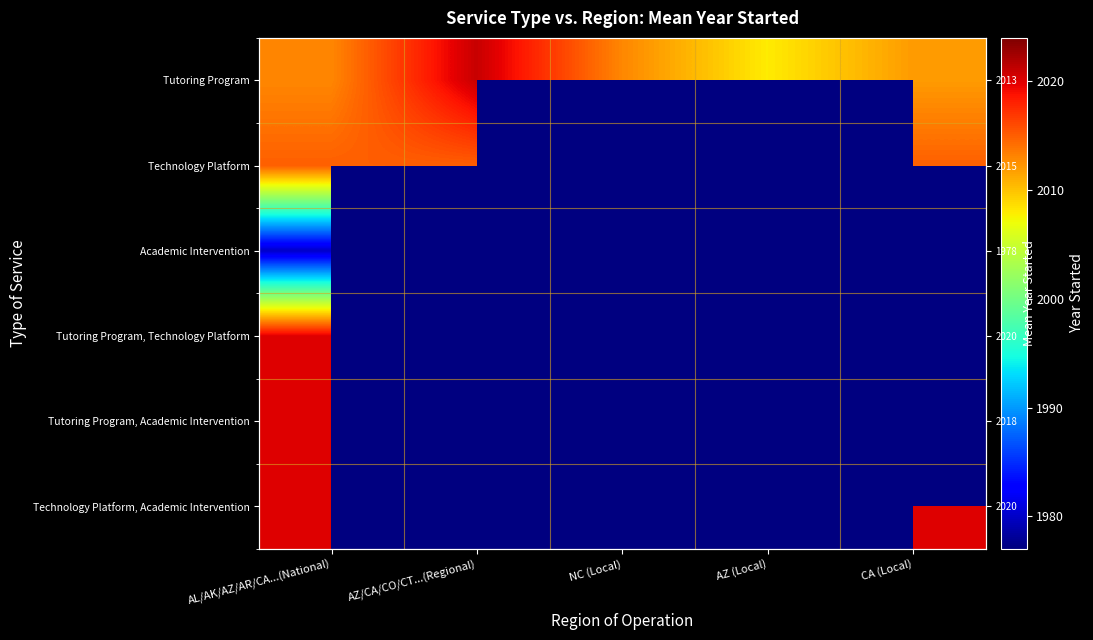

At how many categories does at least one series exceed 1989?

5